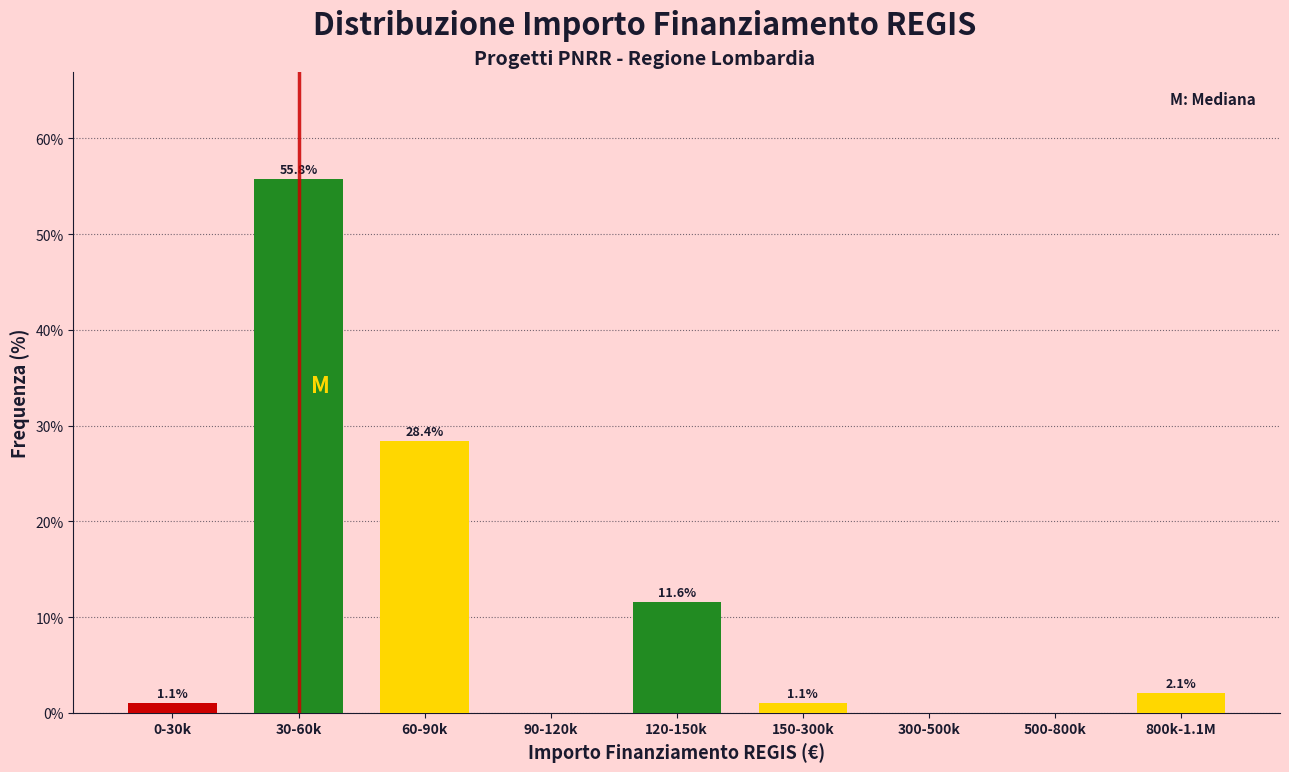

Reading left to right, extract all data points from this chart.

0-30k=1.1	30-60k=55.8	60-90k=28.4	90-120k=0.0	120-150k=11.6	150-300k=1.1	300-500k=0.0	500-800k=0.0	800k-1.1M=2.1